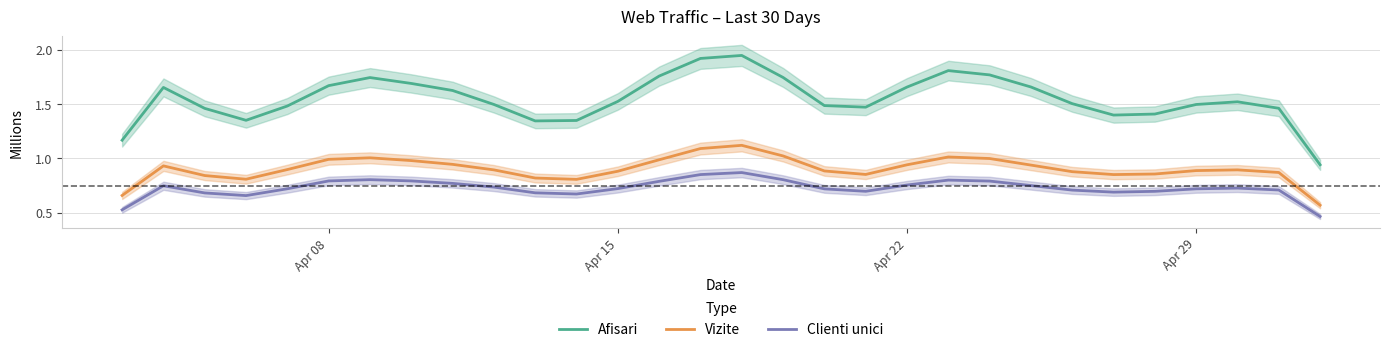

What is the average value of the Afisari series?

1.5